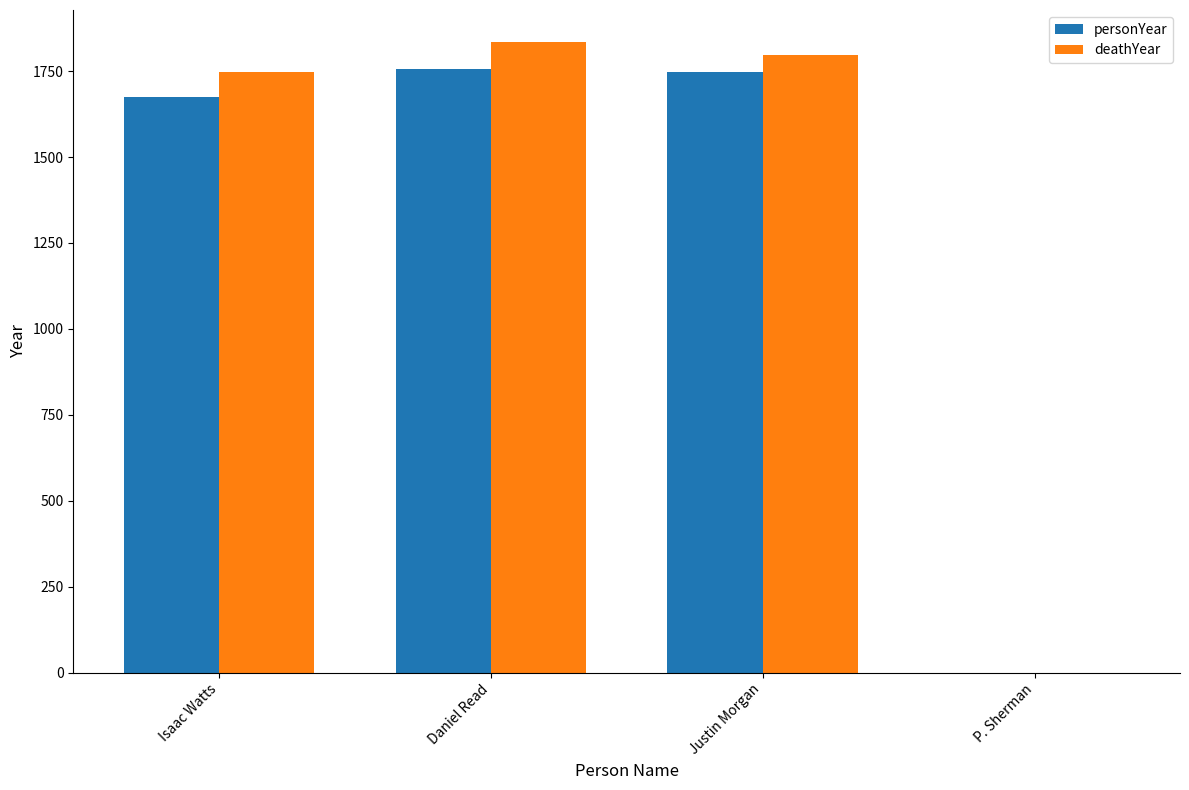

True or false: personYear has a value of 0 at P. Sherman.

True